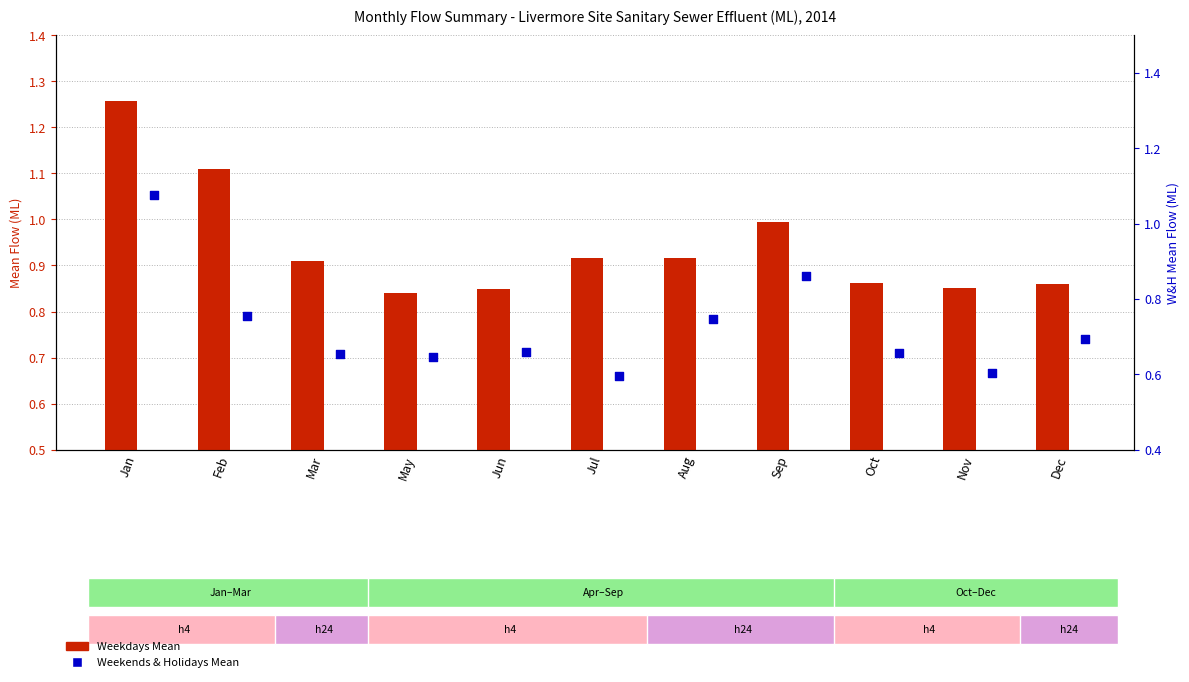

Is the value of Weekends & Holidays Mean at Feb greater than the value of Weekdays Mean at Nov?

No